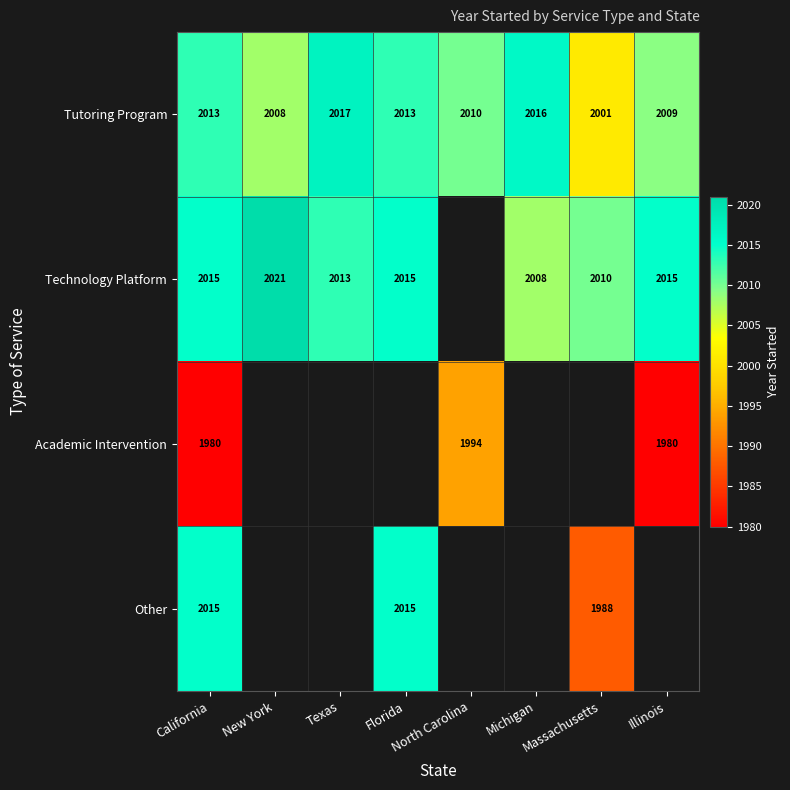

What is the highest value of the Tutoring Program series?

2017